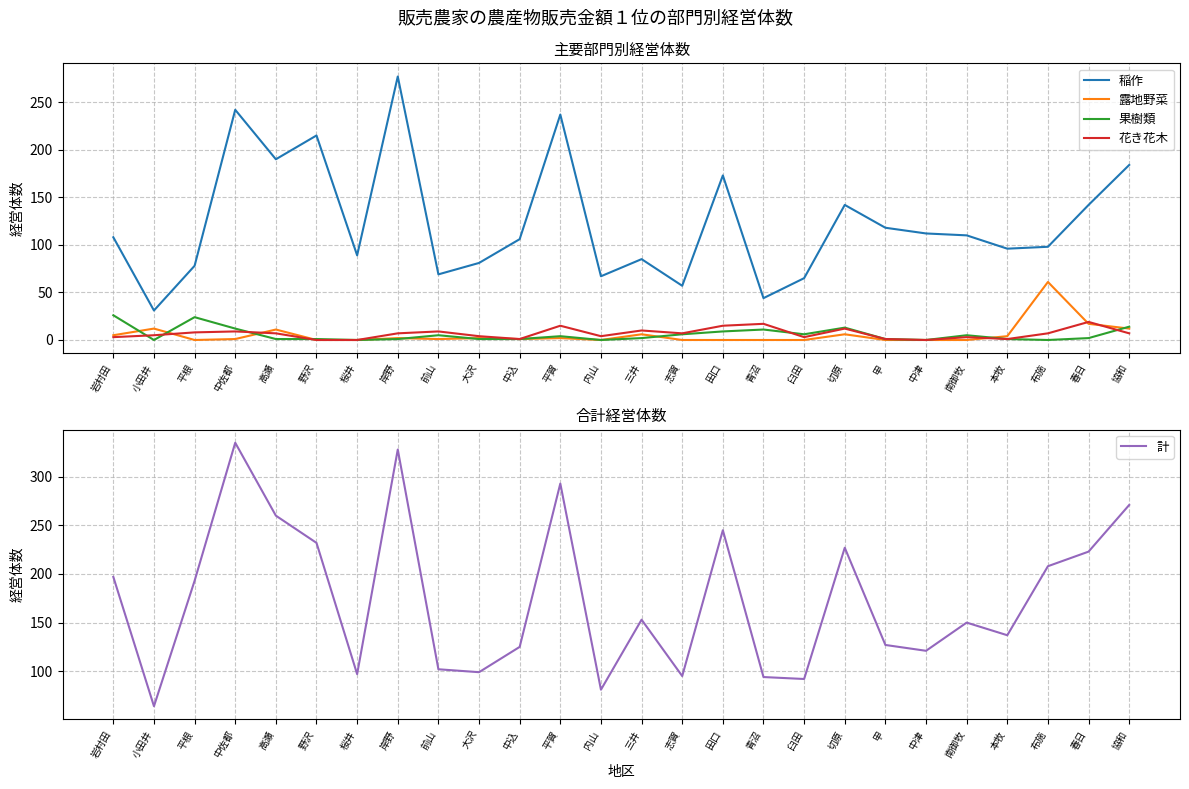

What is the total value across all series at 高瀬?

469